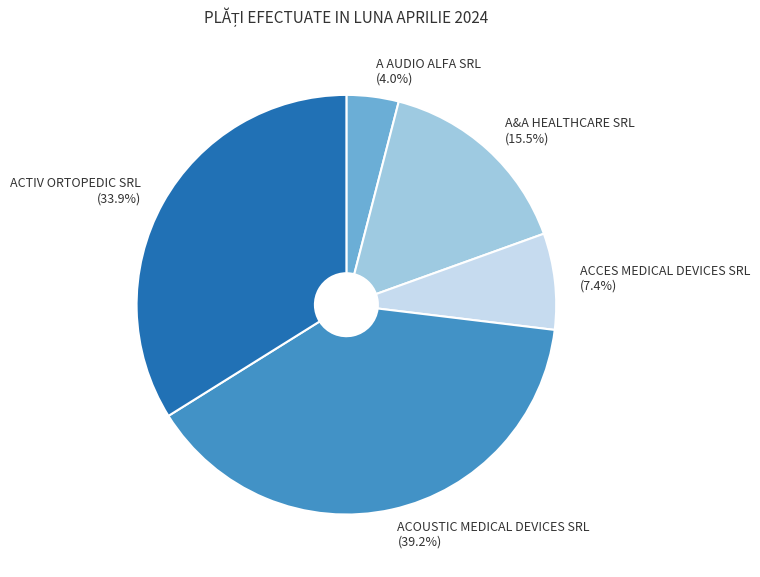

To the nearest percent, what is the difference between the ACTIV ORTOPEDIC SRL and A&A HEALTHCARE SRL slice percentages?

18%